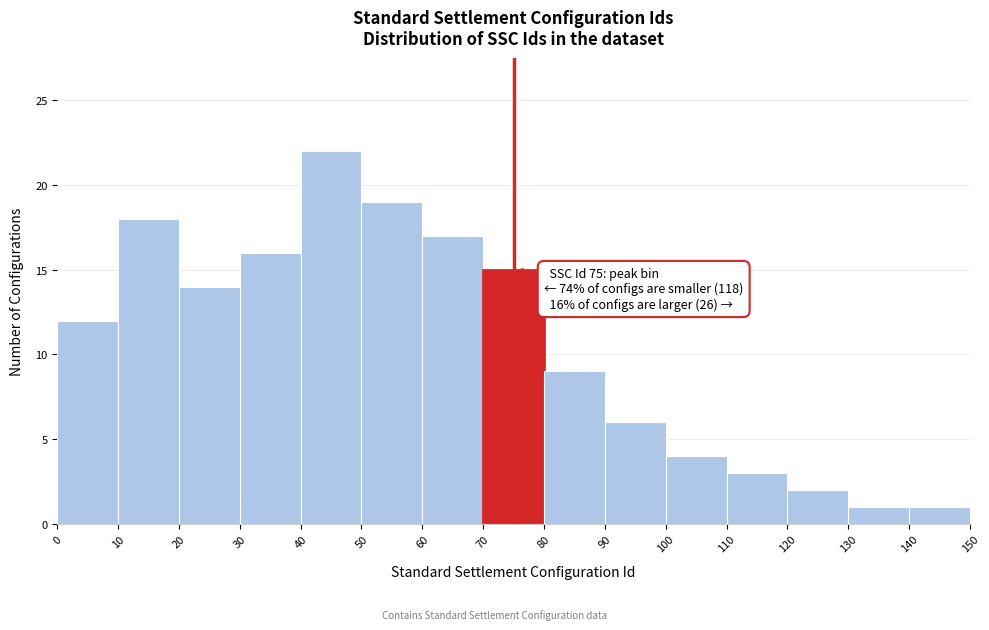

Which range on the x-axis has the tallest bar?

40 to 50